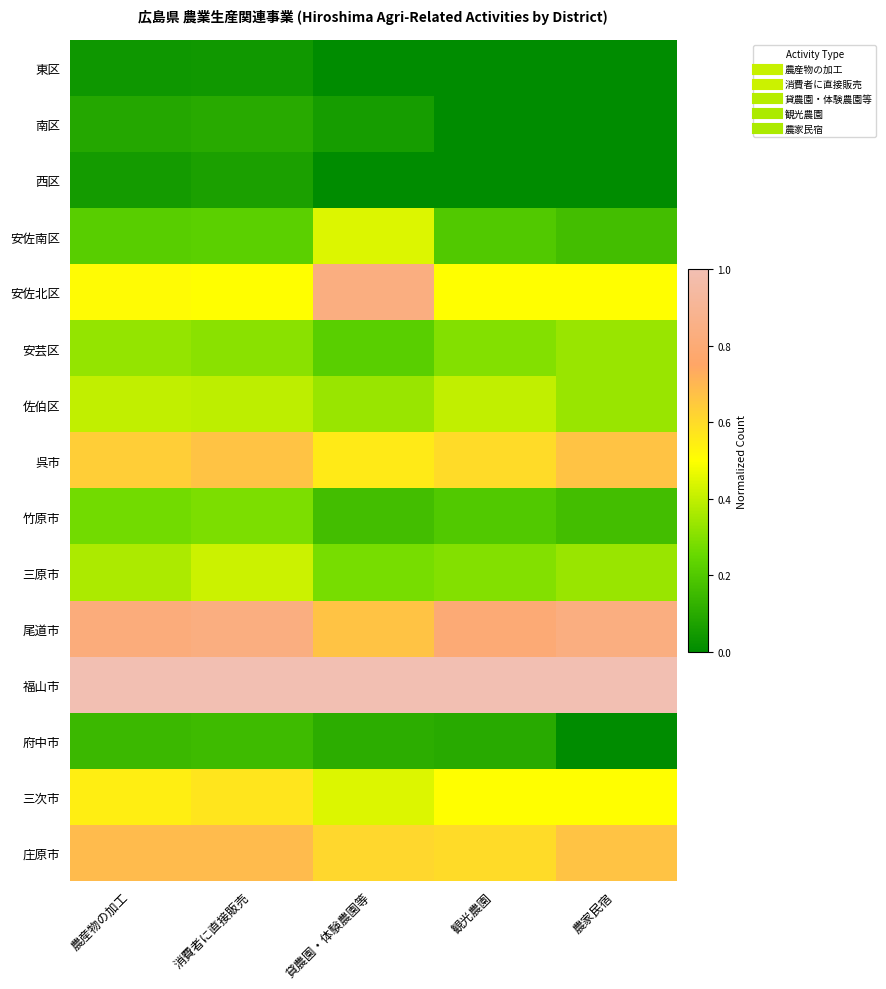

Which series changed the most between 貸農園・体験農園等 and 観光農園?

安佐北区